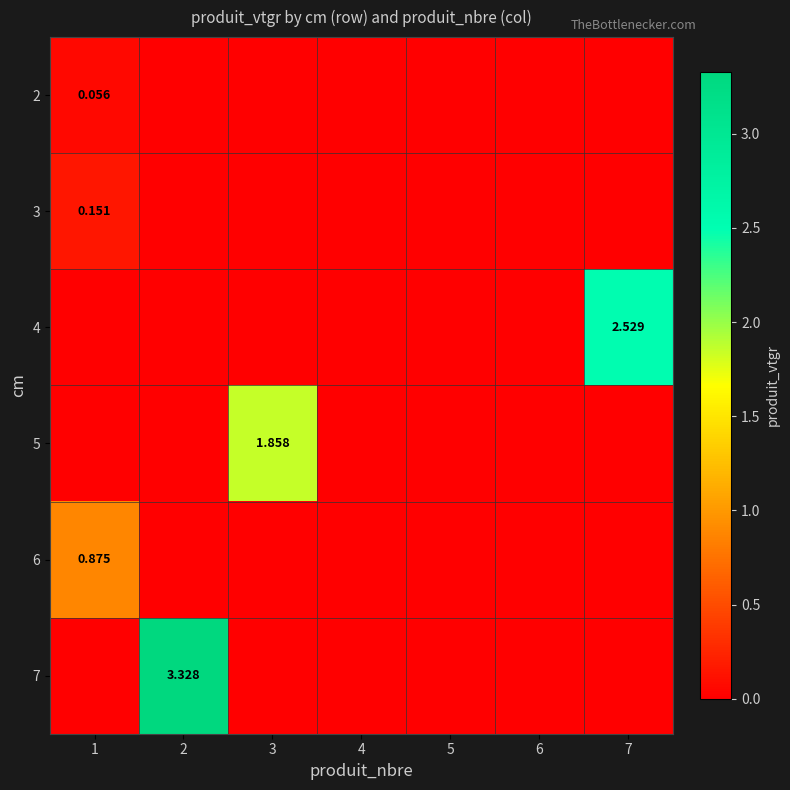

Which category has the lowest value across all series?

2